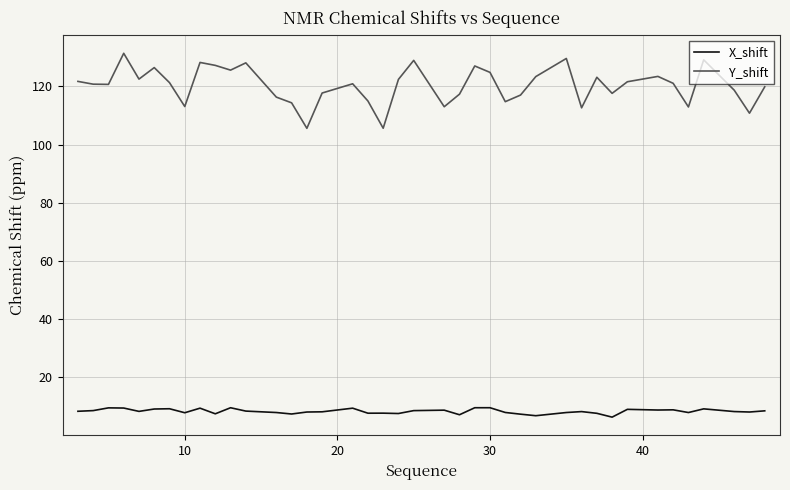

Which series has the widest spread of values?

Y_shift